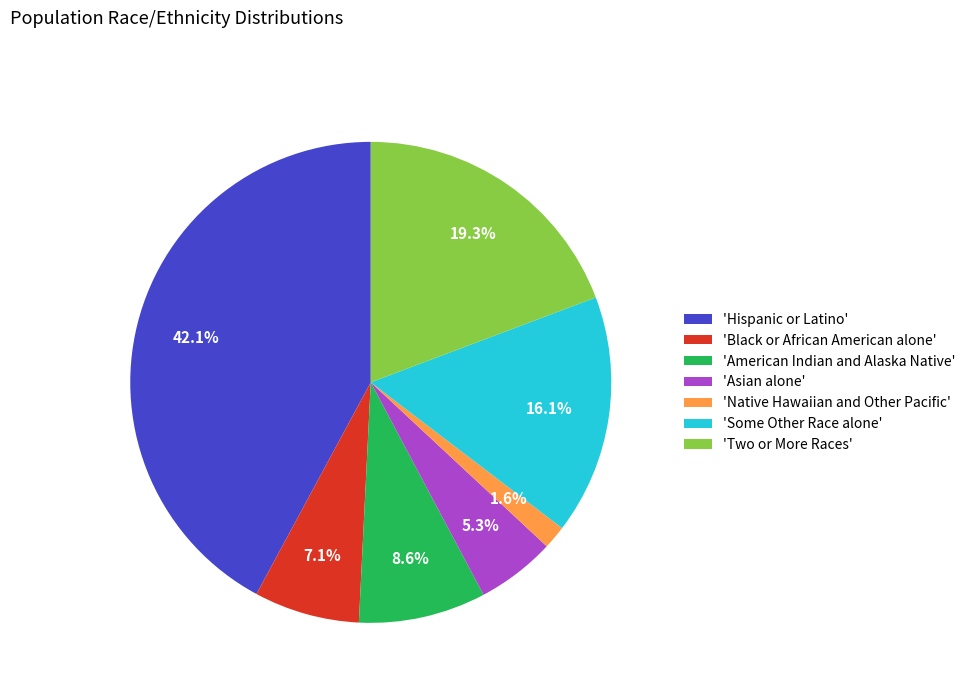

How many segments does this pie chart have?

7